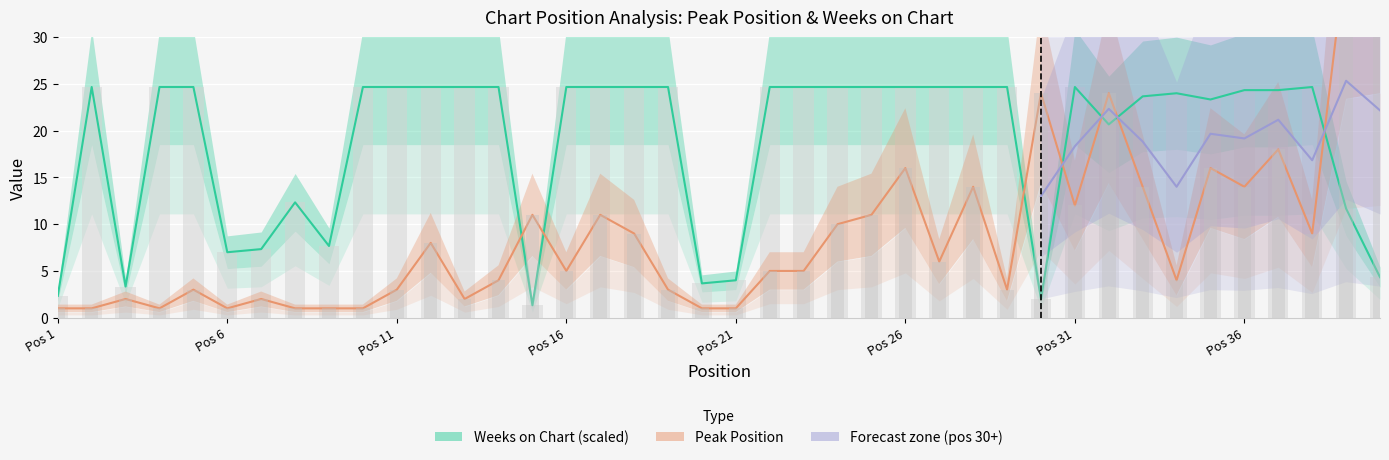

What is the value of the Peak Position bar at the 36th from the left?

14.0